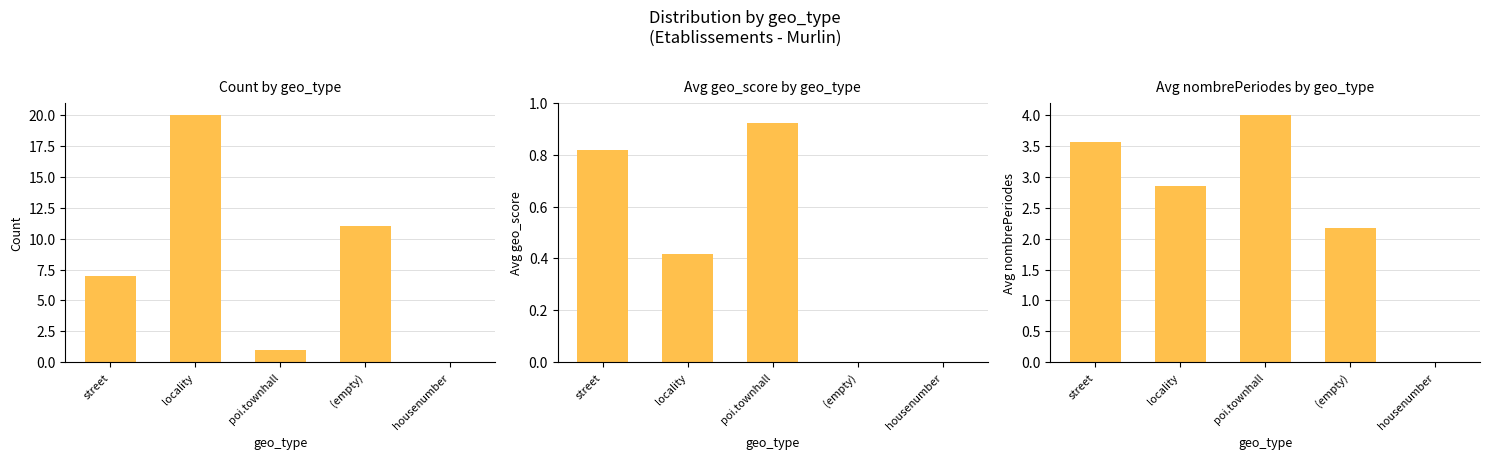

What position from the right is (empty)?

2